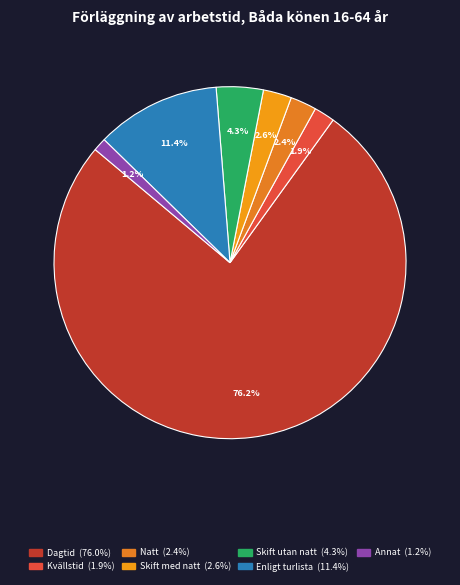

What is the majority slice?

Dagtid